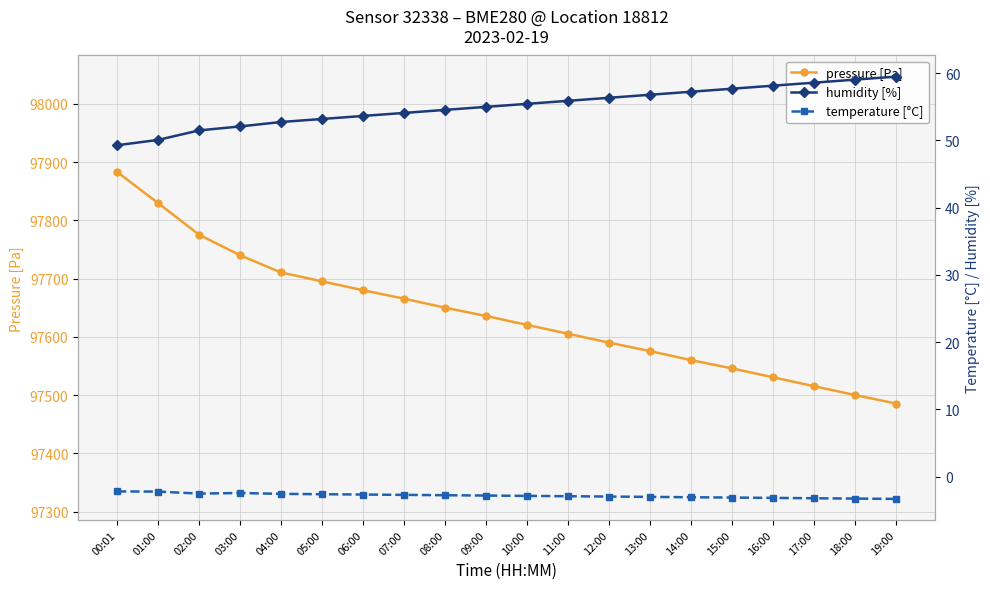

True or false: humidity [%] has a value of 56.8 at 13:00.

True